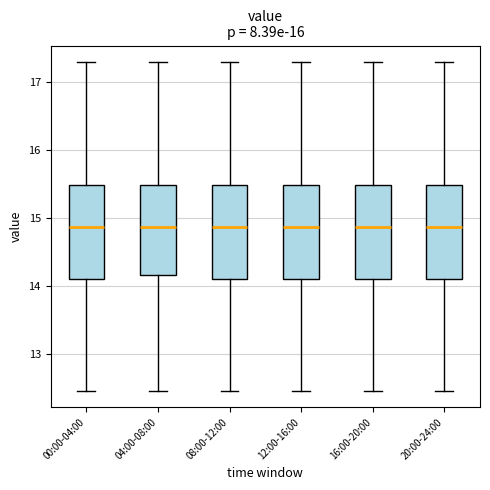

Where does the upper whisker of the box for 08:00-12:00 end on the y-axis? The values are not printed on the chart, so give them approximately, as read against the axis.

17.3